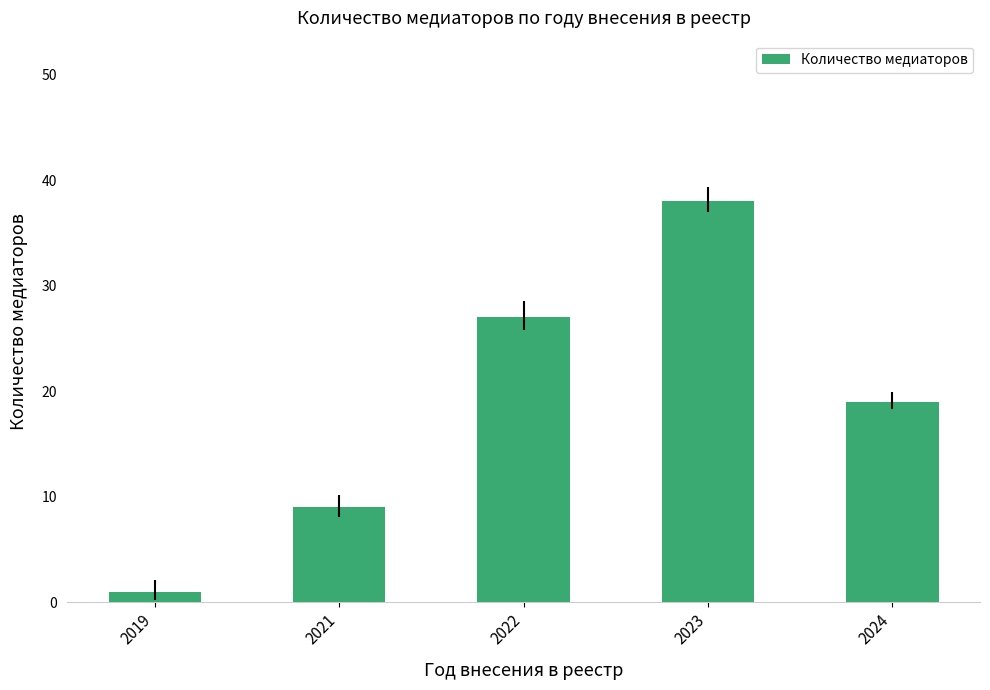

Count the number of data series in this chart.

1